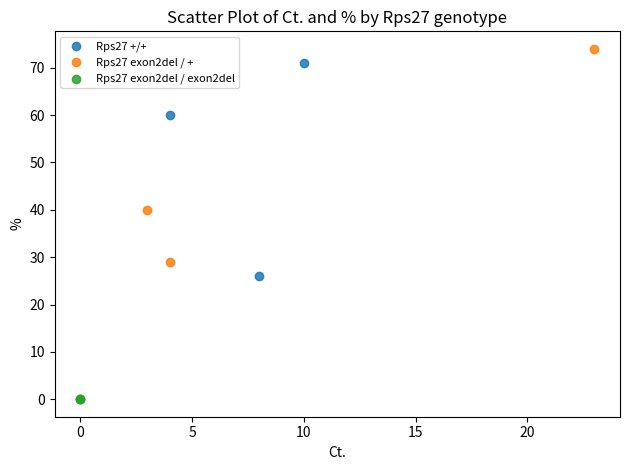

Which series reaches the minimum Y coordinate?

Rps27 exon2del / exon2del